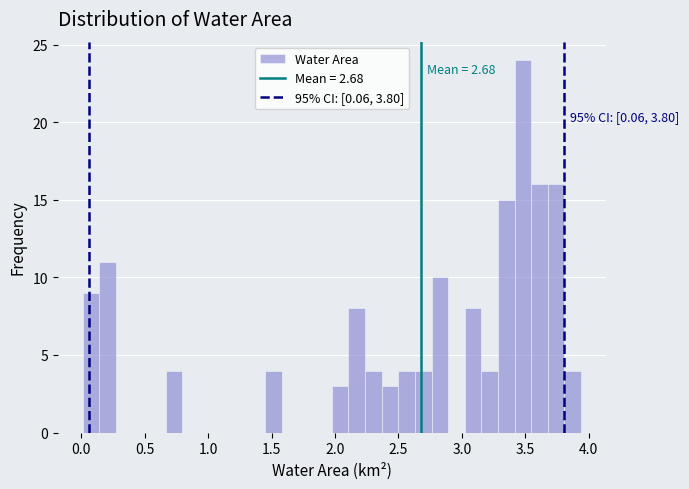

Around what value on the x-axis is the tallest bar? Give the approximate position of its centre, as read against the axis.

3.50